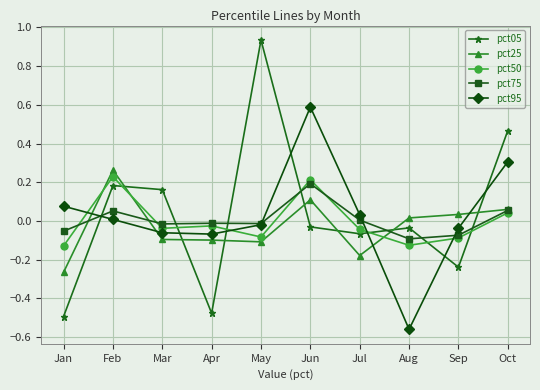

At which category does pct75 reach its first local peak?

Feb